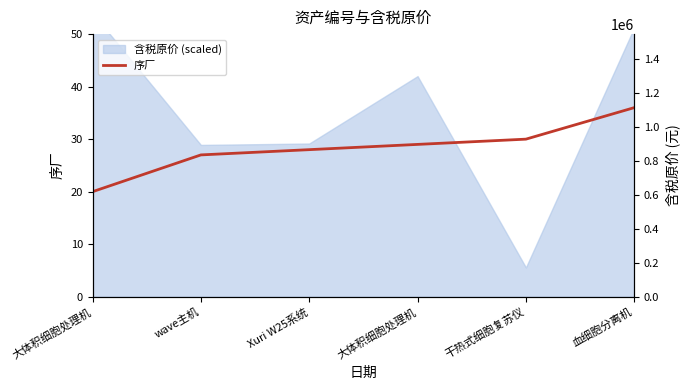

Which label corresponds to the smallest value in the chart?

大体积细胞处理机